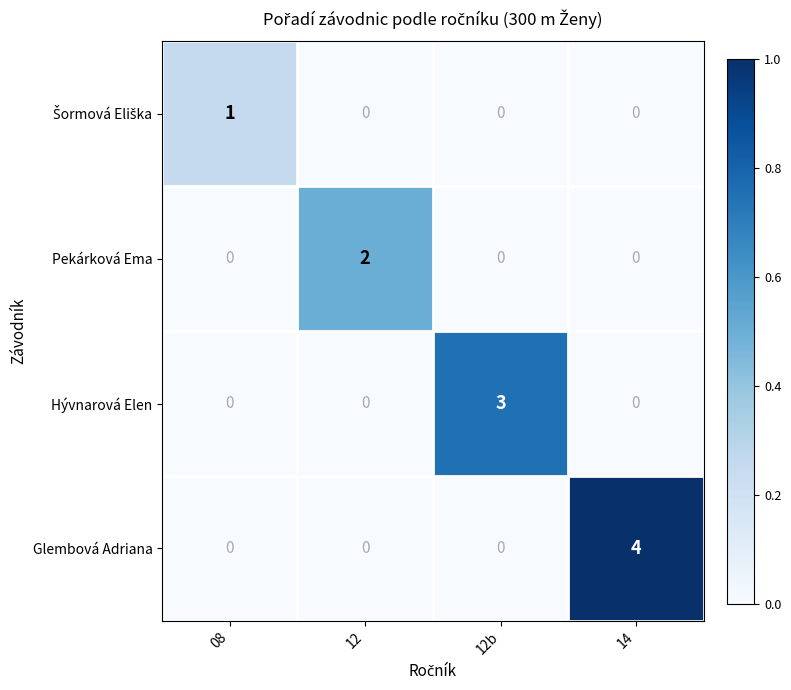

Which category has the highest value in the Glembová Adriana series?

14